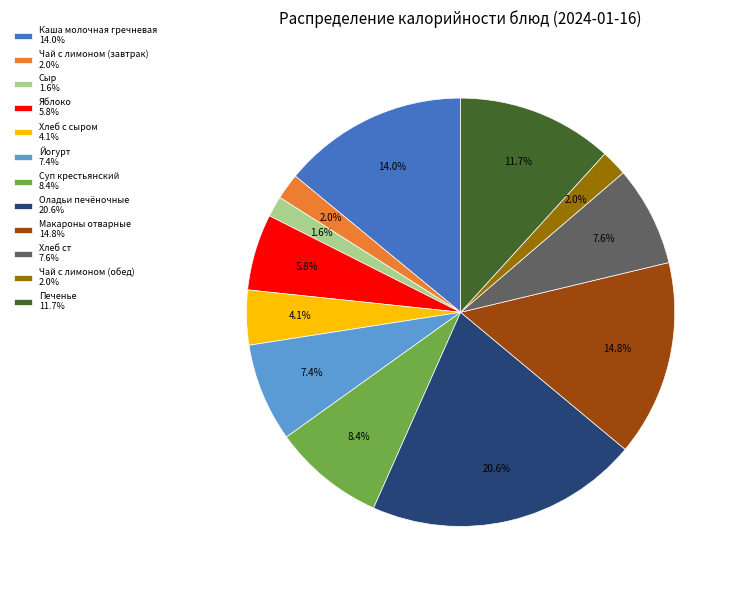

To the nearest percent, what portion does Суп крестьянский represent?

8%